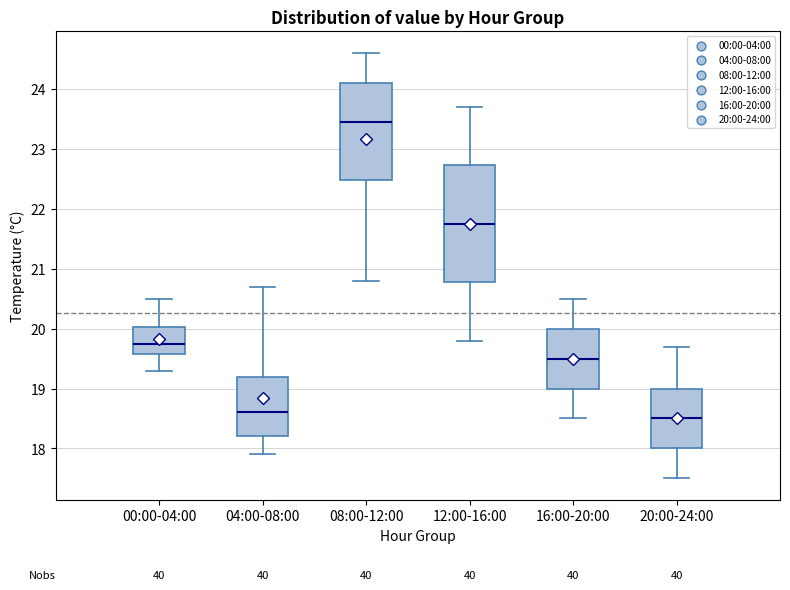

Comparing the boxes themselves (not the whiskers), which one is the tallest?

12:00-16:00